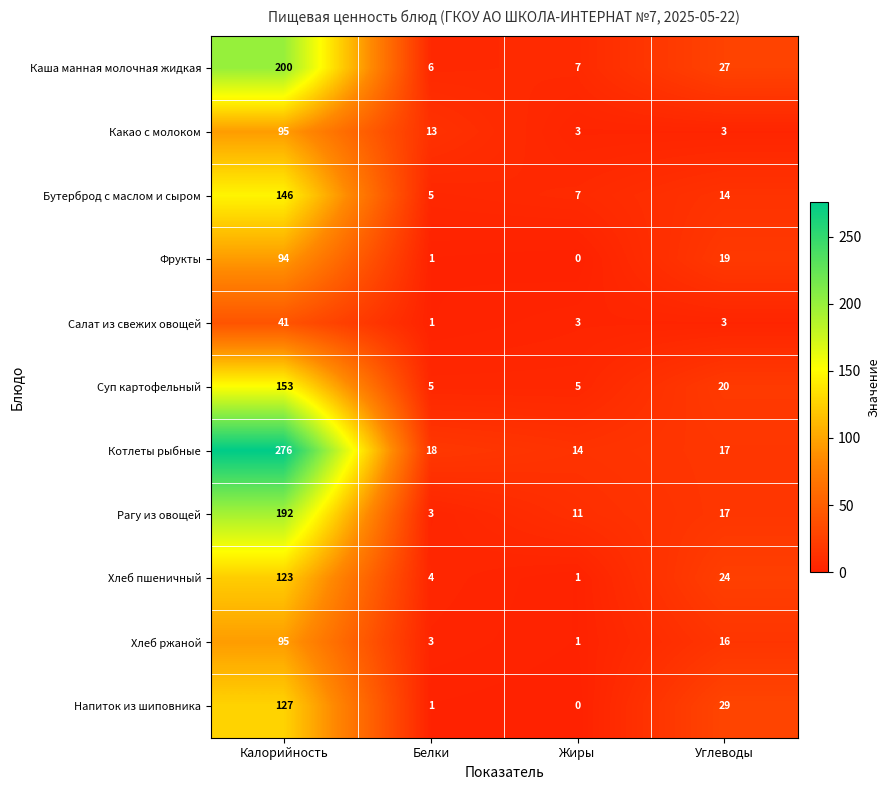

What is the difference between the maximum and minimum values in the Бутерброд с маслом и сыром series?

141